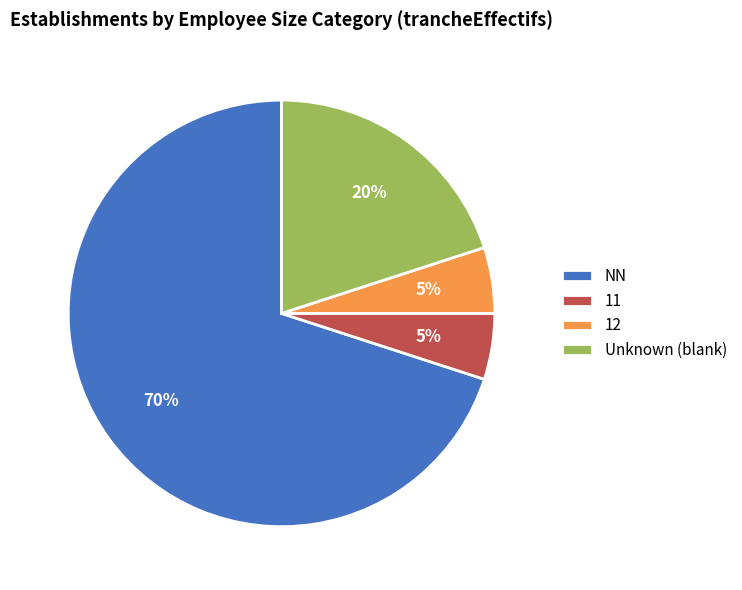

What is the ratio of the value at NN to the value at 12?

14.0